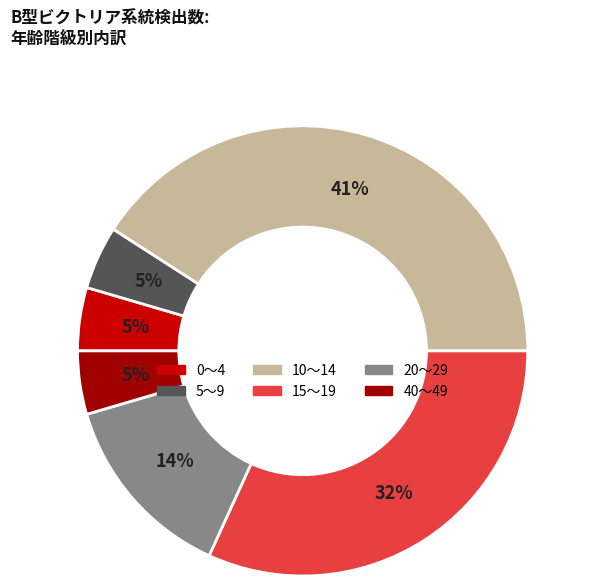

Count the number of slices in the pie.

6